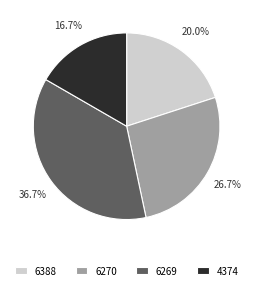

Is there any slice that represents more than half of the pie?

No